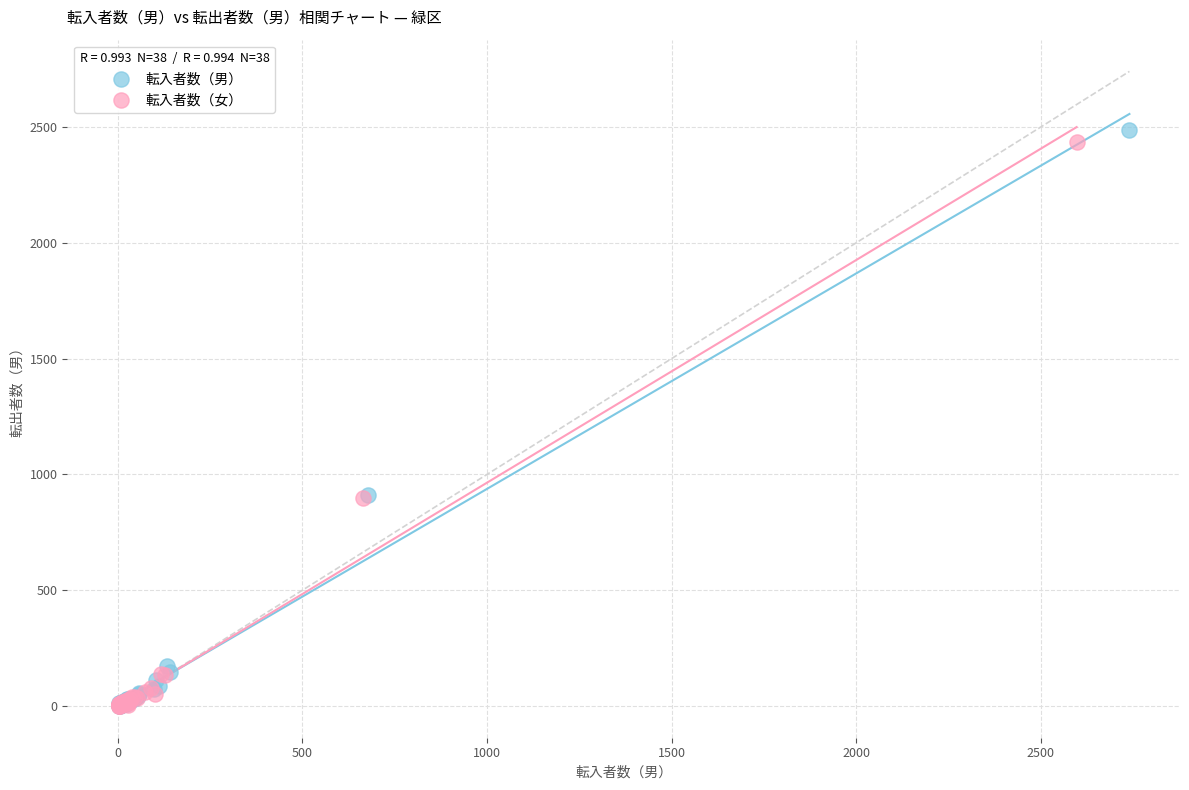

Which series has the widest spread of Y values?

転入者数（男）